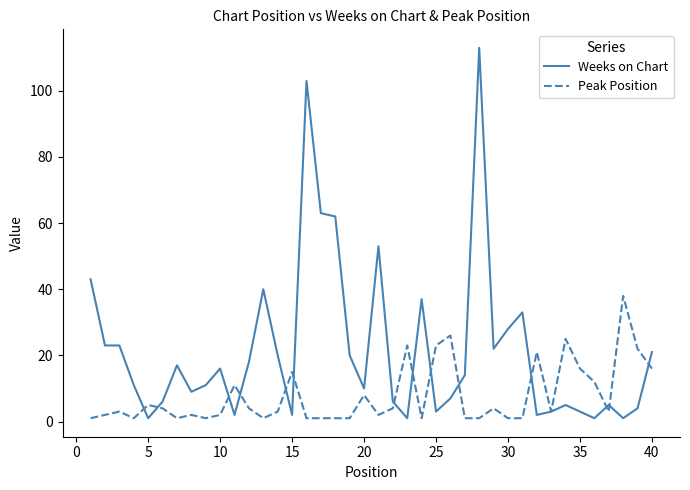

Which series has the largest total across all categories?

Weeks on Chart